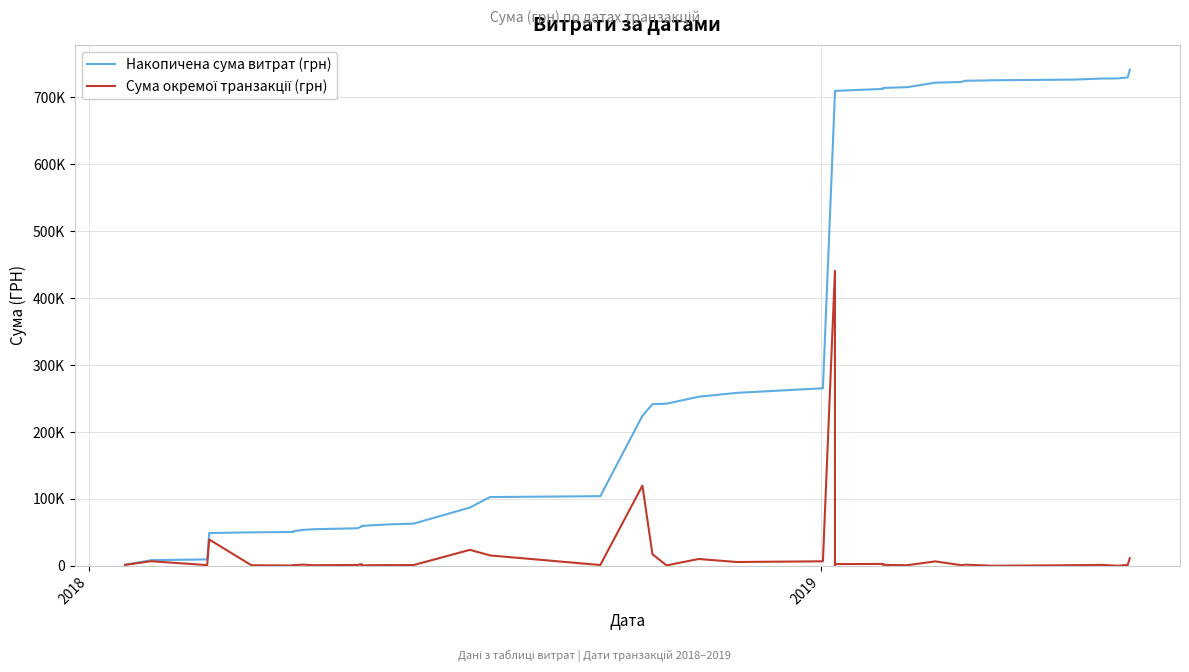

What is the average value of the Накопичена сума витрат (грн) series?

350278.9